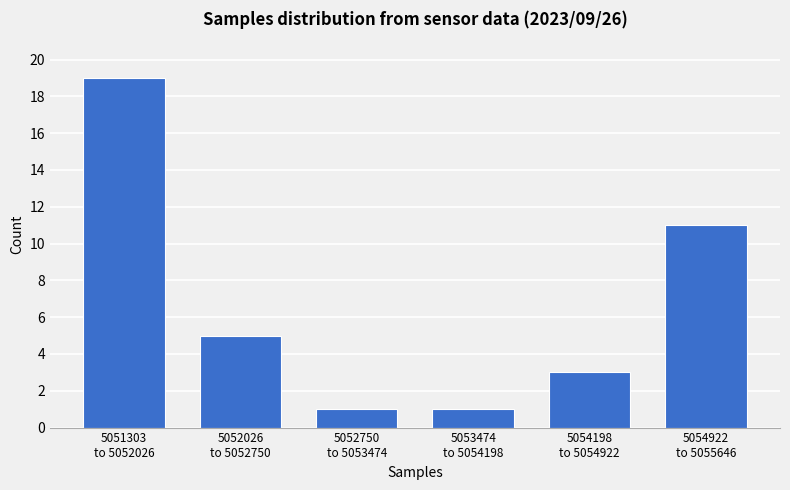

Reading right to left, what are all the values shown in this chart?

11	3	1	1	5	19